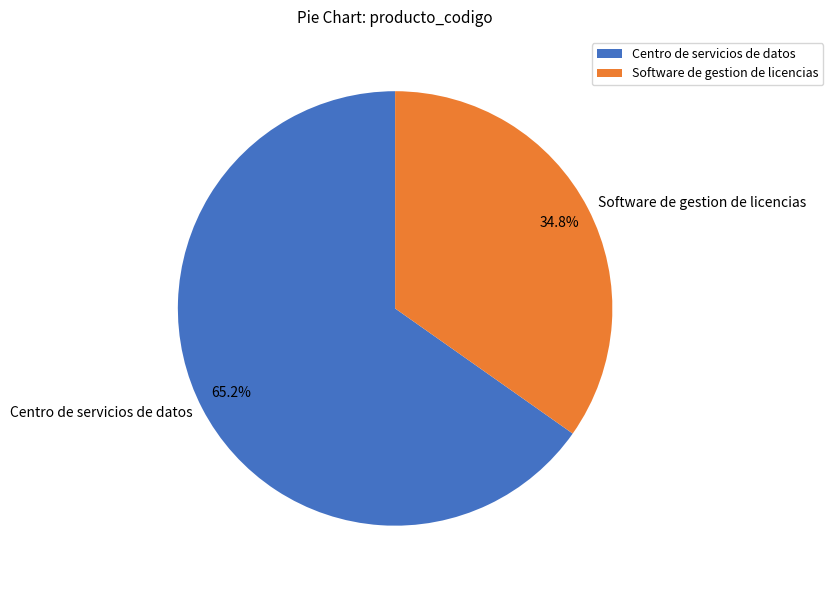

To the nearest percent, what portion does Centro de servicios de datos represent?

65%